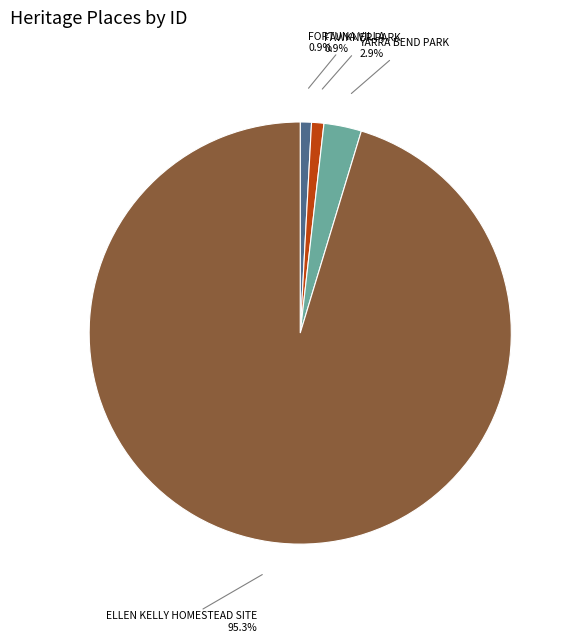

Does any single category account for the majority?

Yes